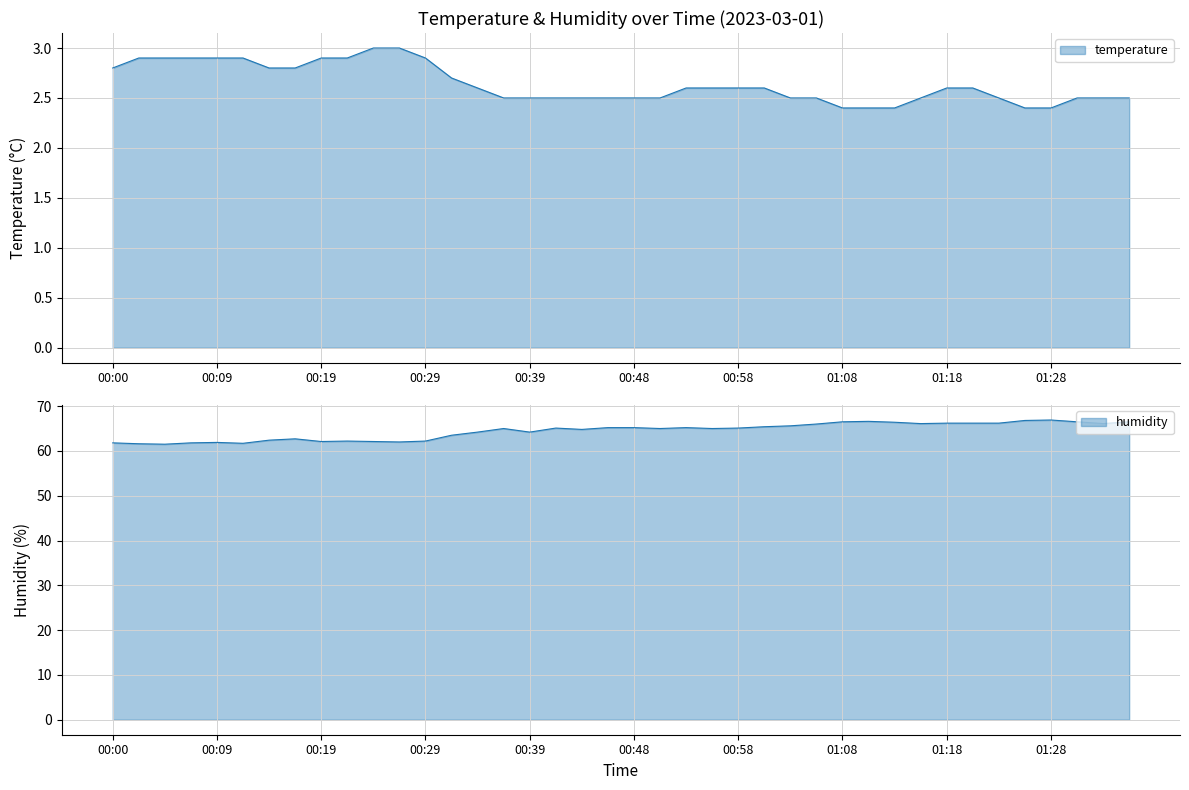

At which label is temperature closest to 2?

01:08